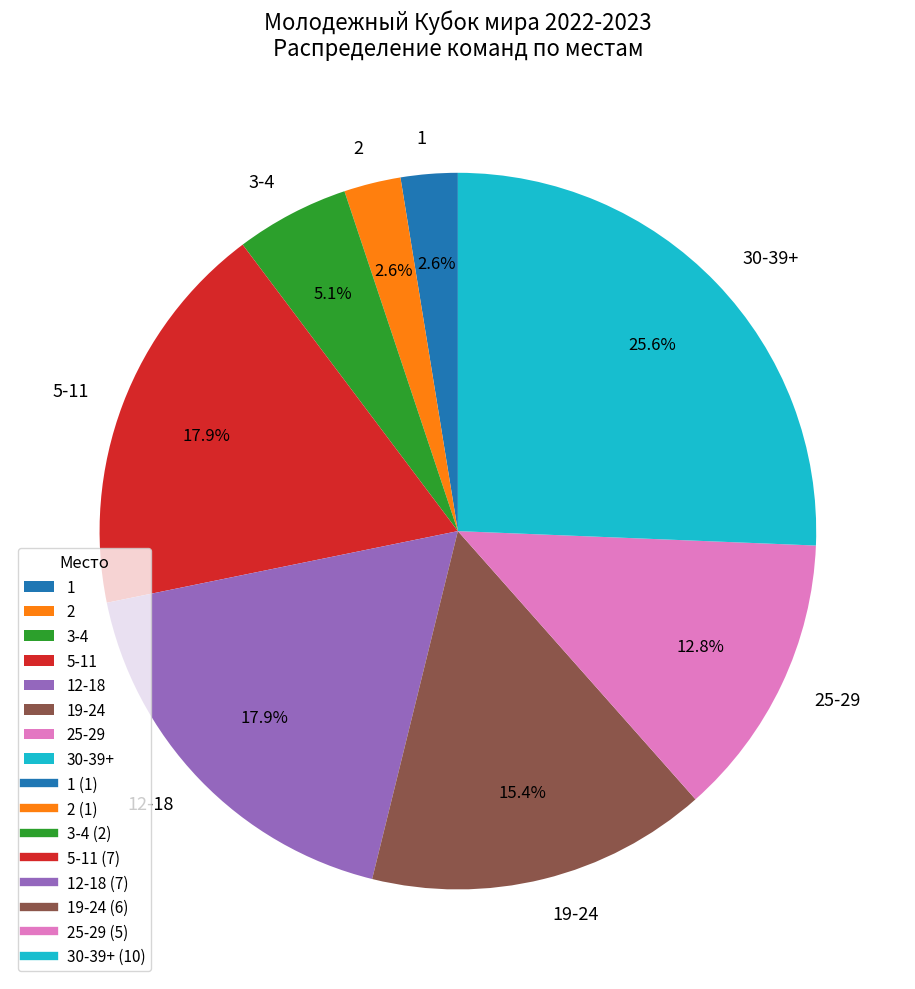

Which slice is the largest?

30-39+